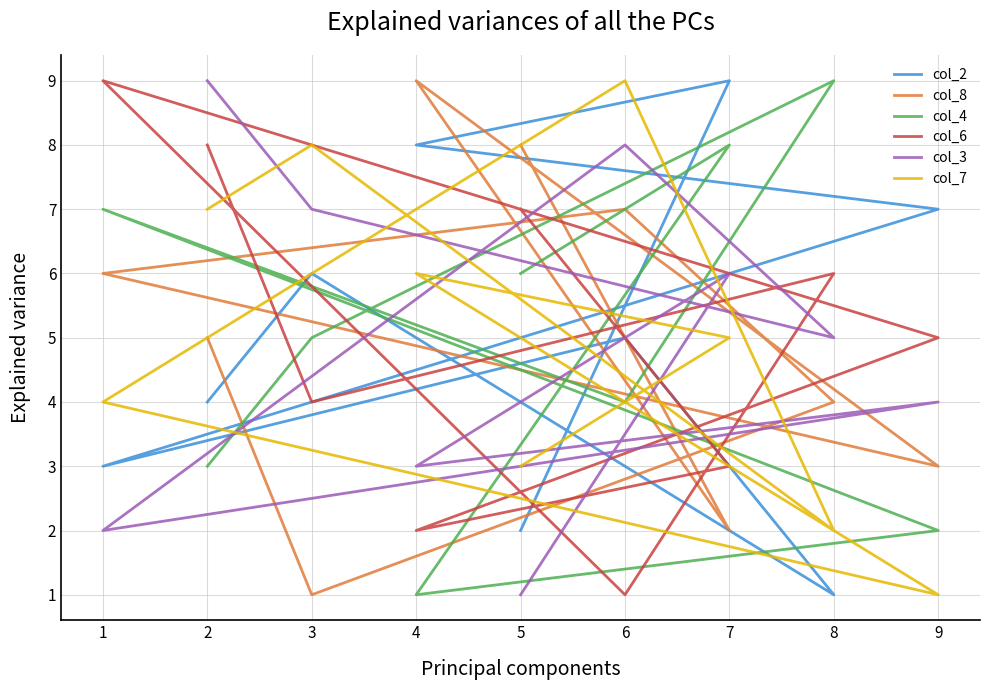

How many intersections are there between col_7 and col_8?

5